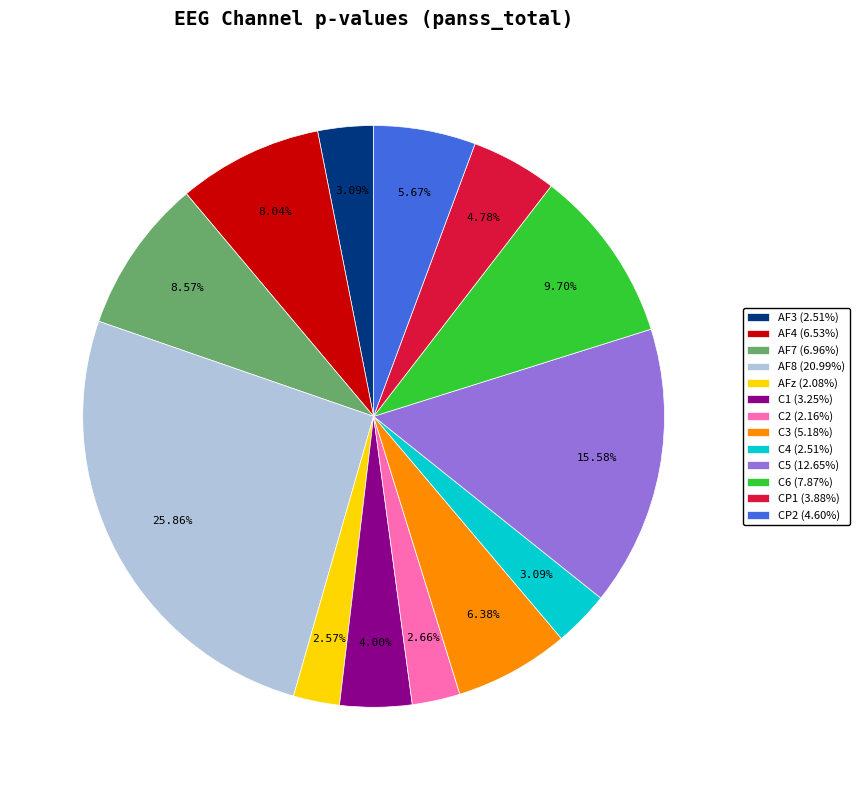

To the nearest percent, what portion does AF3 represent?

3%